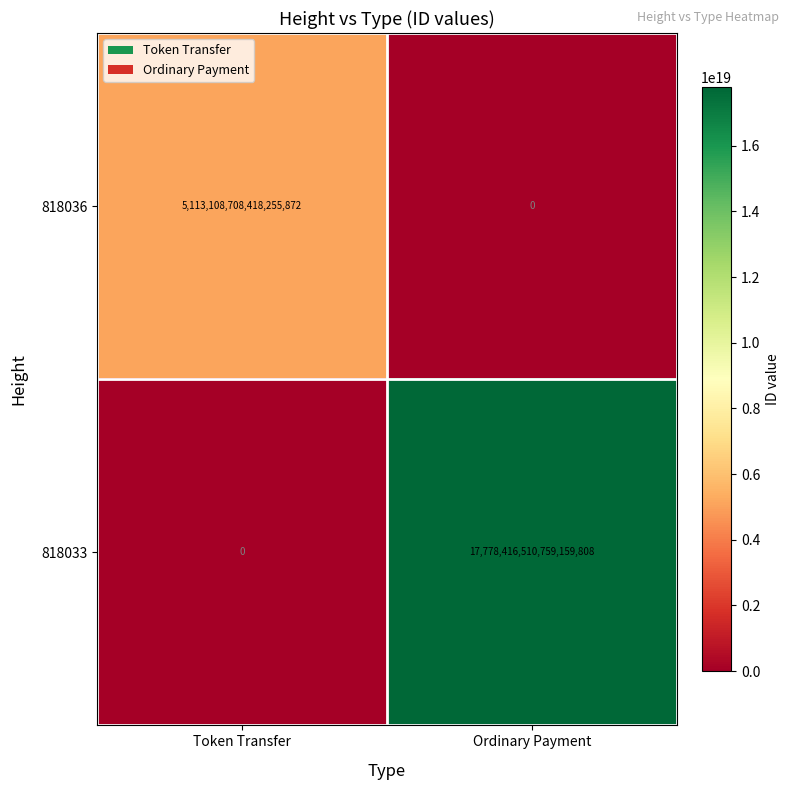

Where is 818036 nearest to the value 2556554354209127936?

Token Transfer